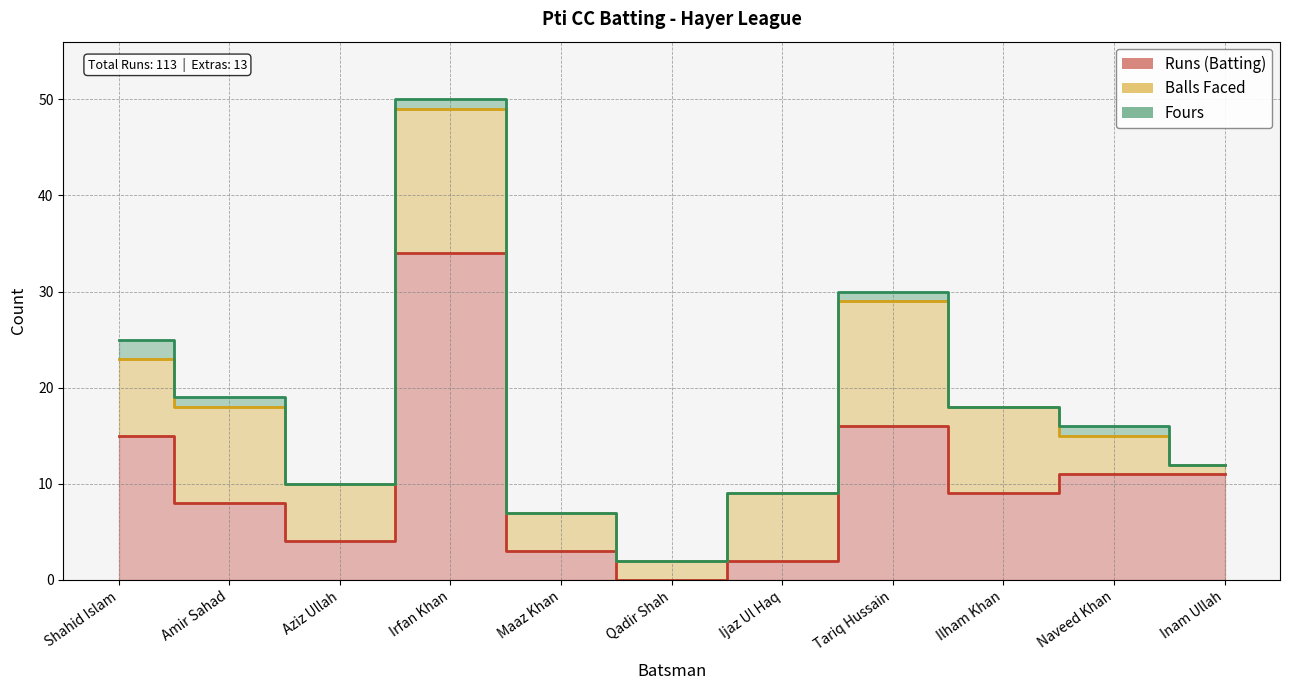

Is the value of Runs (Batting) at Naveed Khan greater than the value of Fours at Irfan Khan?

Yes